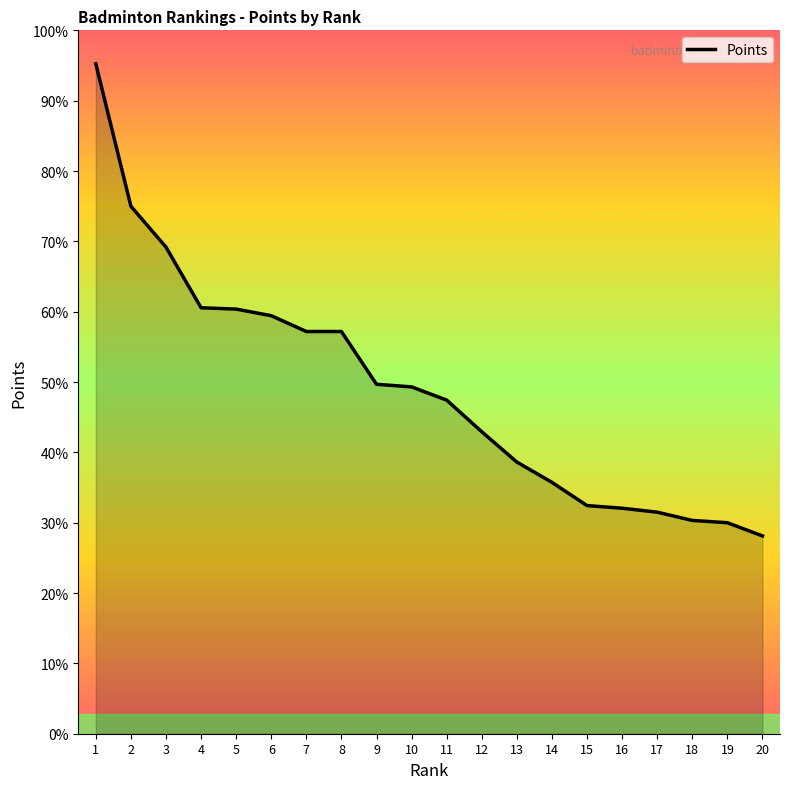

Does the chart display data point markers on the line(s)?

No